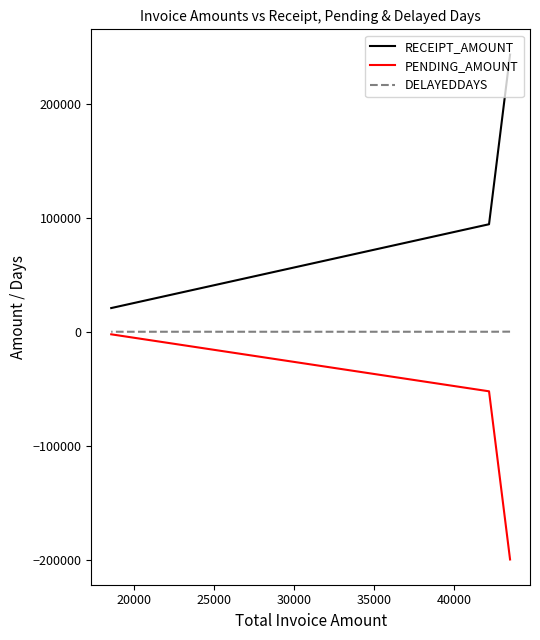

Between 20000 and 25000, which series saw the biggest shift?

RECEIPT_AMOUNT